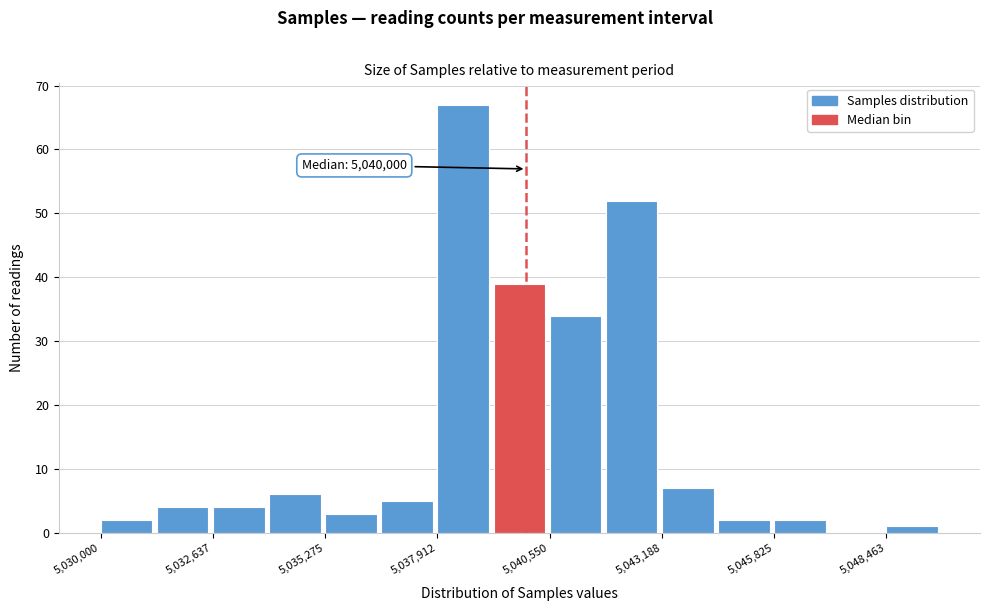

Read against the x-axis, roughly where is the centre of the tallest bar?

5038500